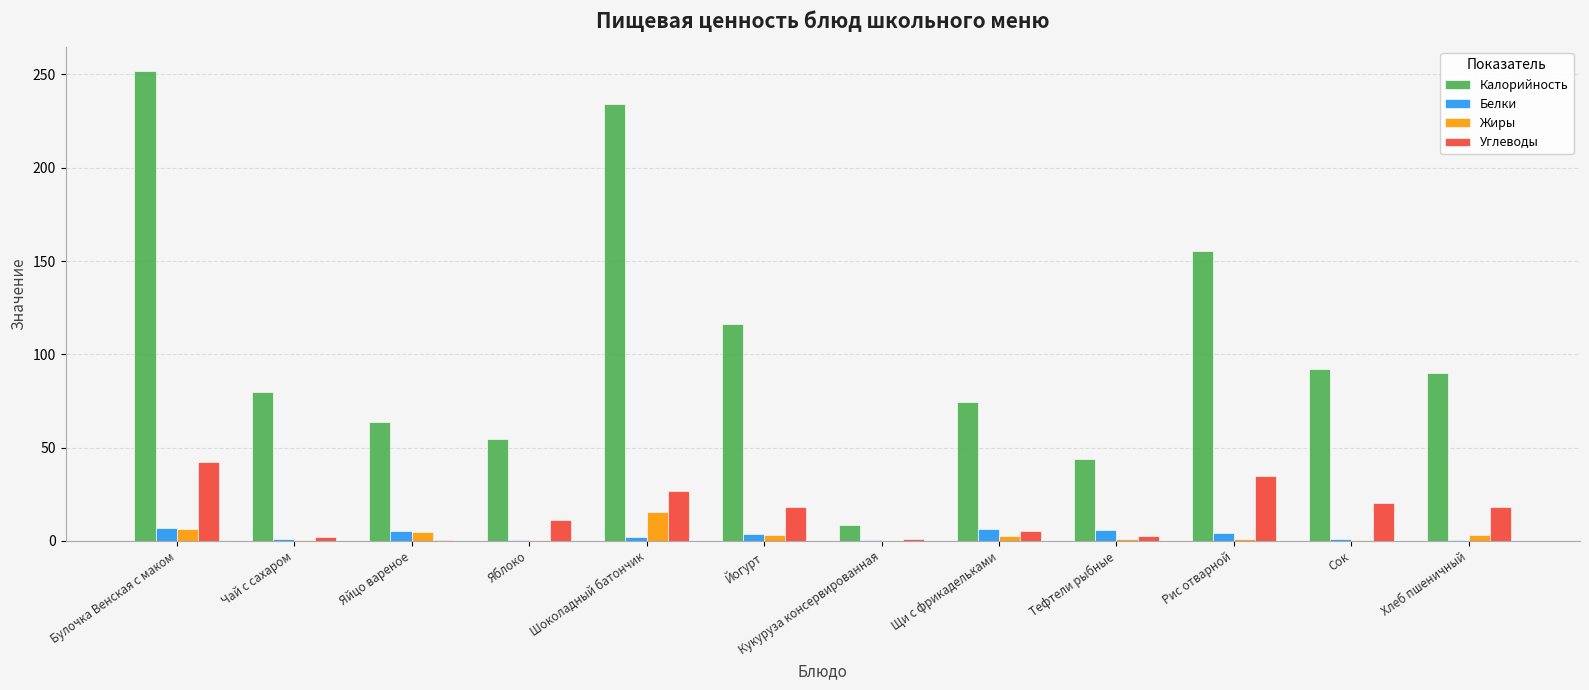

Which label corresponds to the largest value in the chart?

Булочка Венская с маком